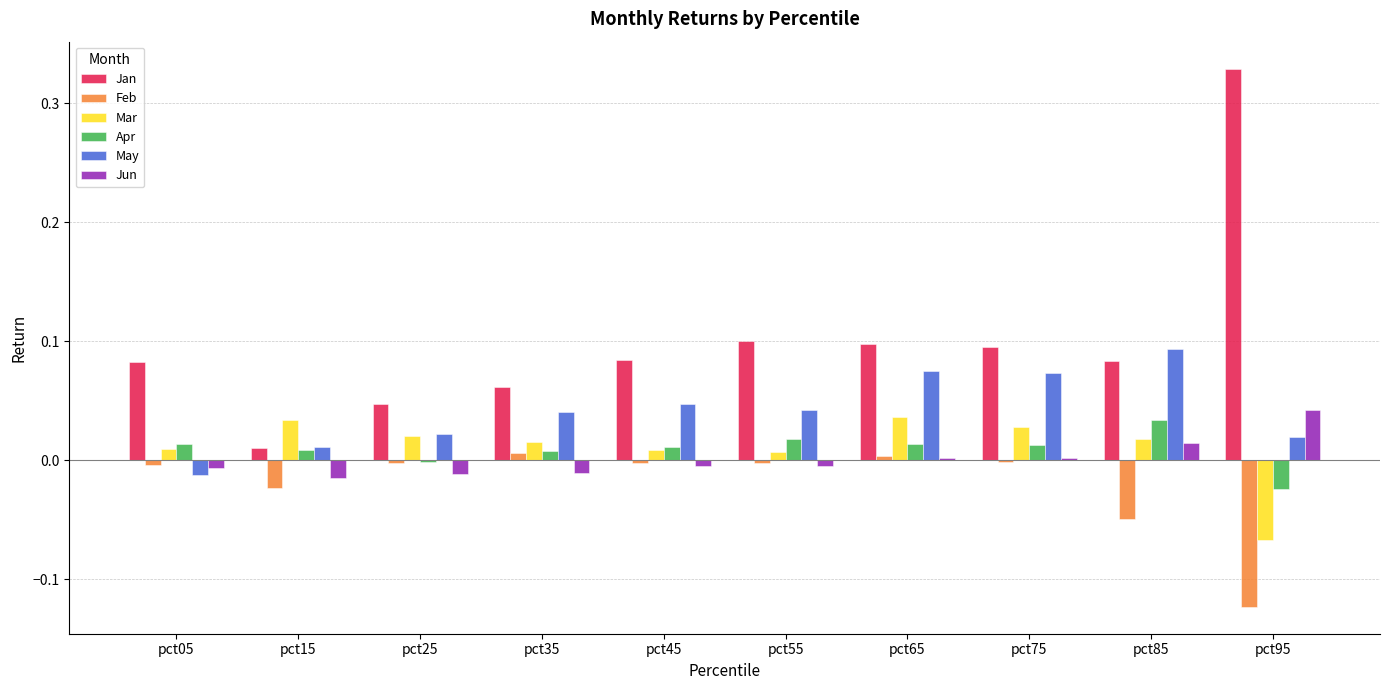

Which series has the largest total across all categories?

Jan